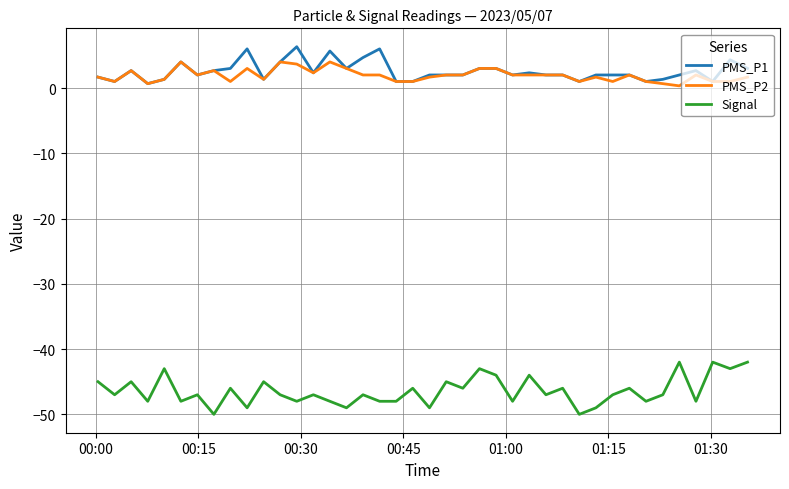

What is the sum of all Signal values?

-1857.0